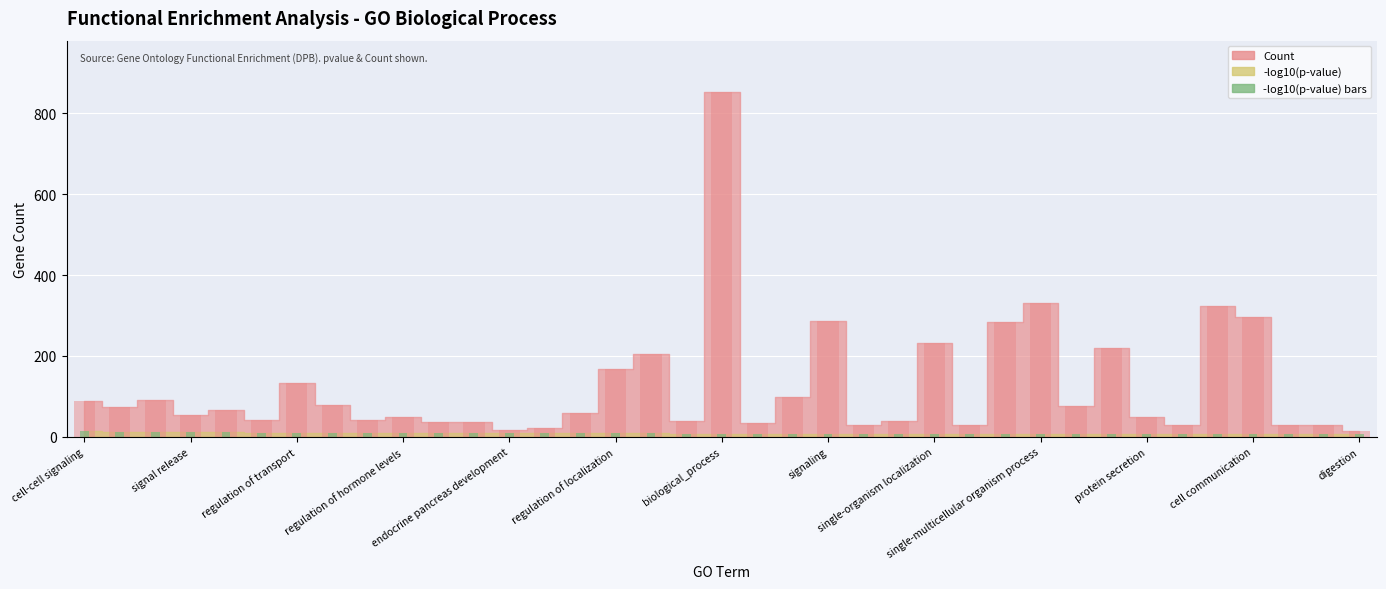

What is the sum of the pvalue_neg_log10 values at signal release and hormone transport?

21.2